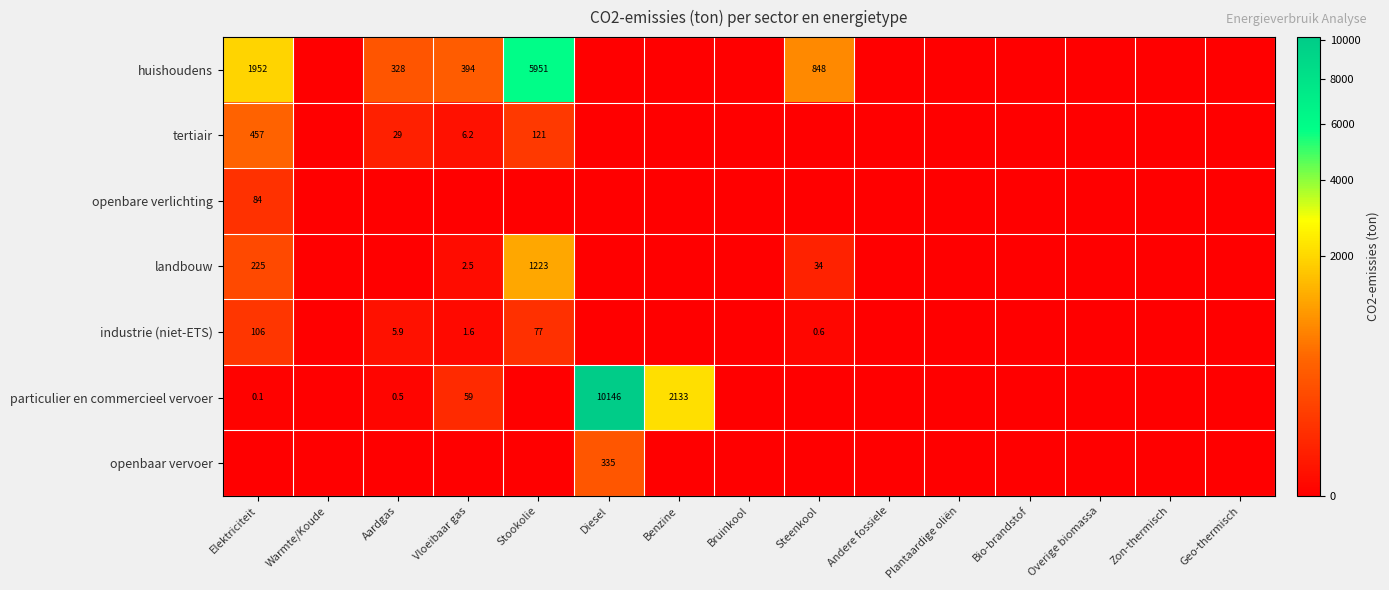

True or false: huishoudens has a value of 5951.0 at Stookolie.

True